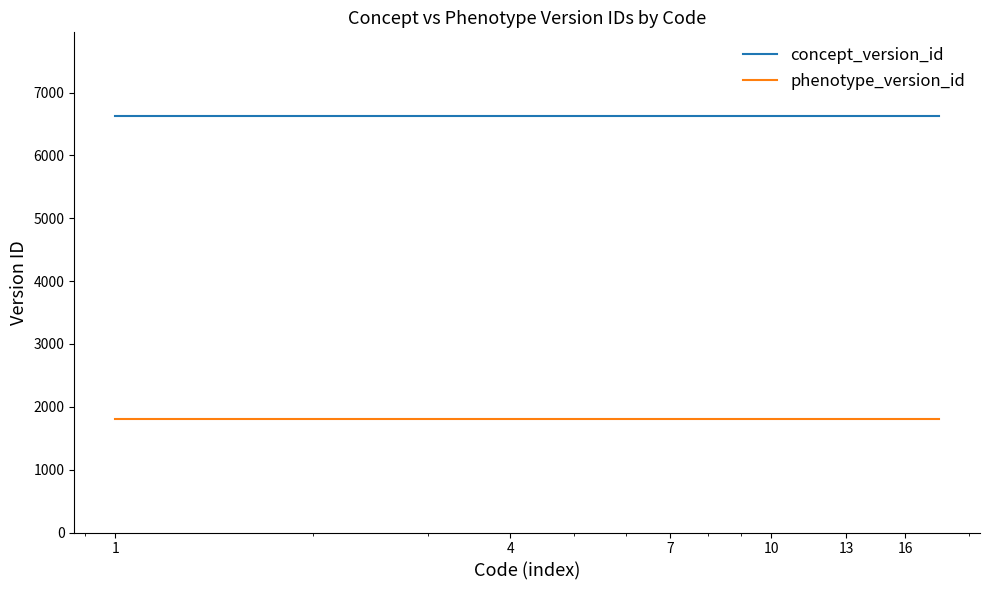

What is the minimum value for concept_version_id?

6633